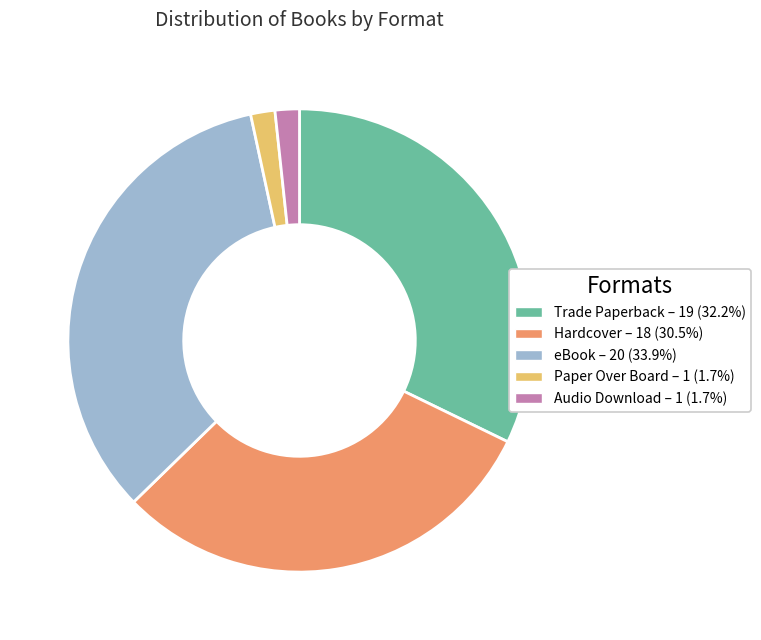

Does any single category account for the majority?

No